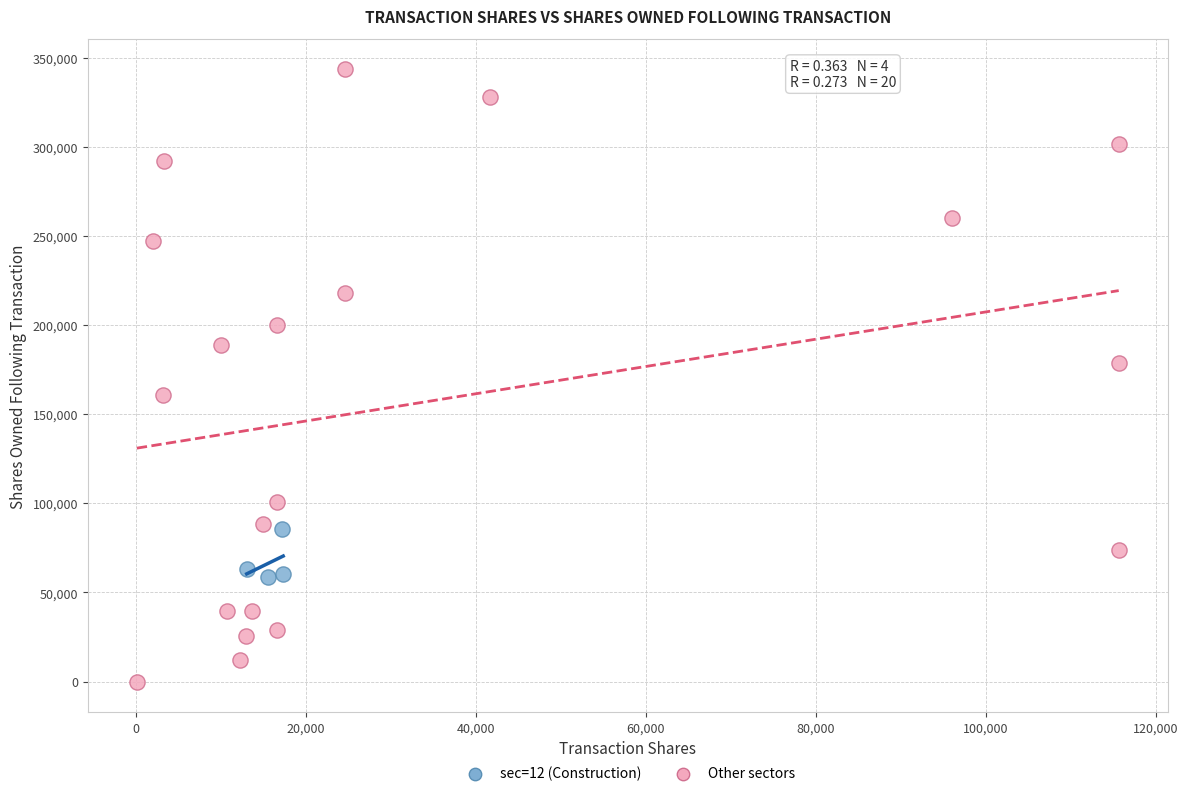

Which series contains the lowest Y value?

Other sectors